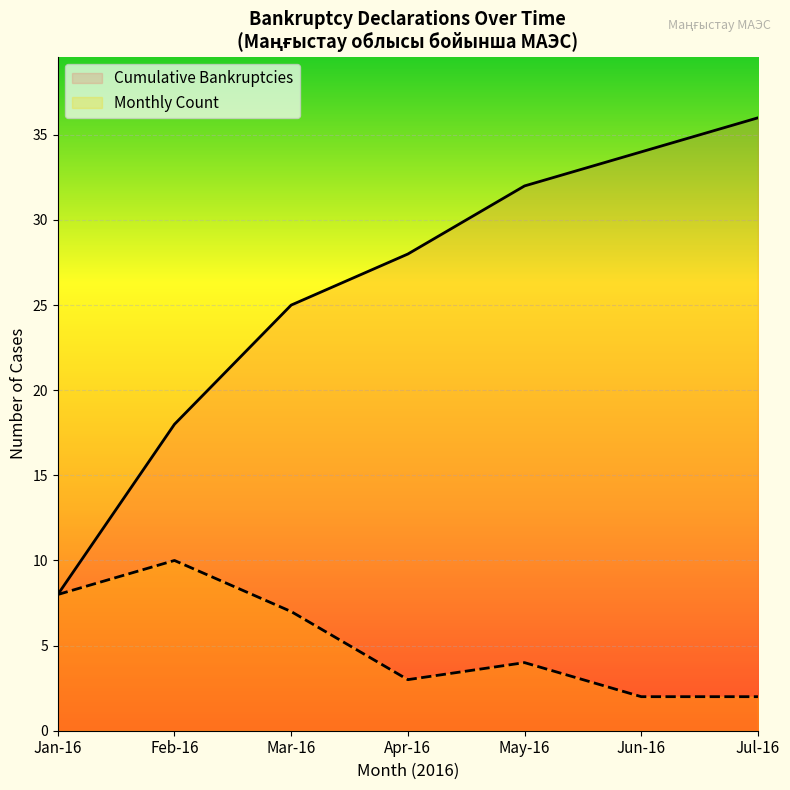

At which label is Monthly Count closest to 6?

Mar-16